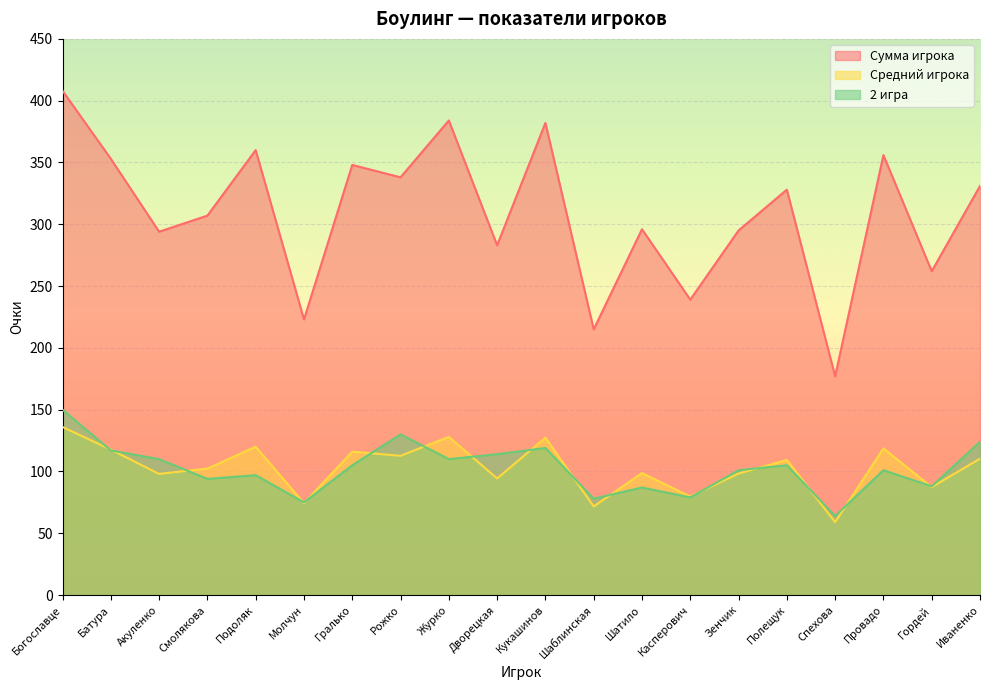

At which label is Средний игрока closest to 97?

Акуленко